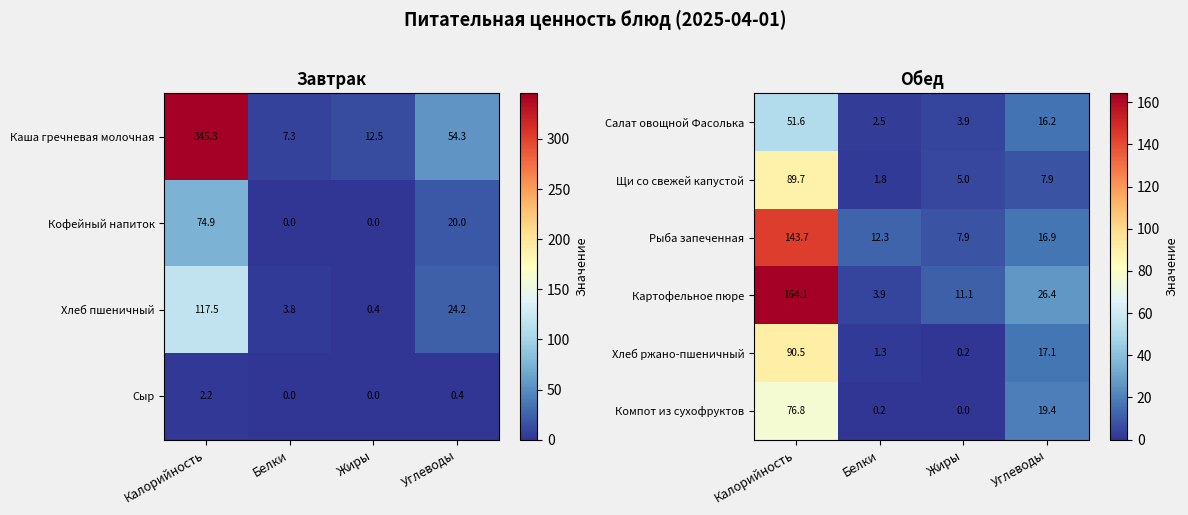

Where is Хлеб ржано-пшеничный nearest to the value 45?

Углеводы